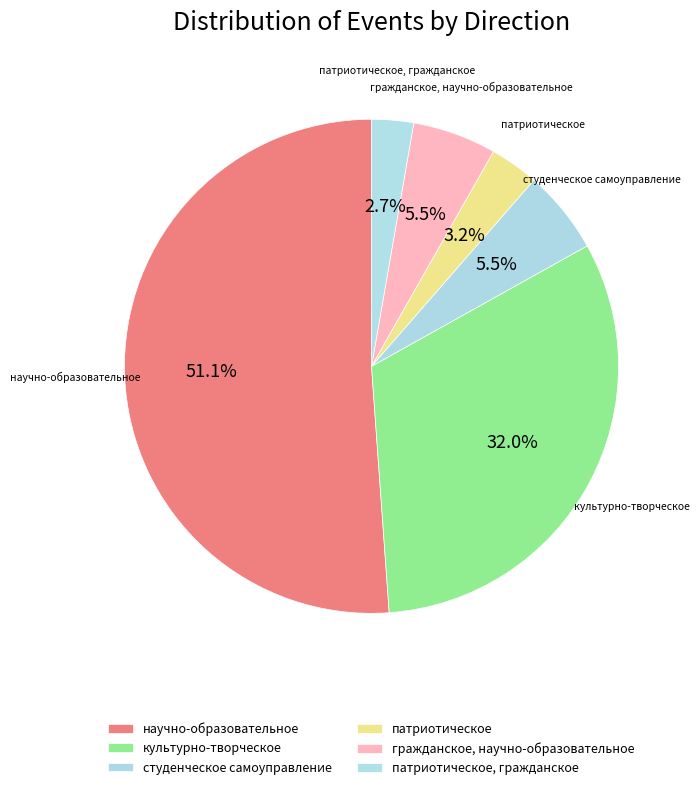

How many slices are in this pie chart?

6